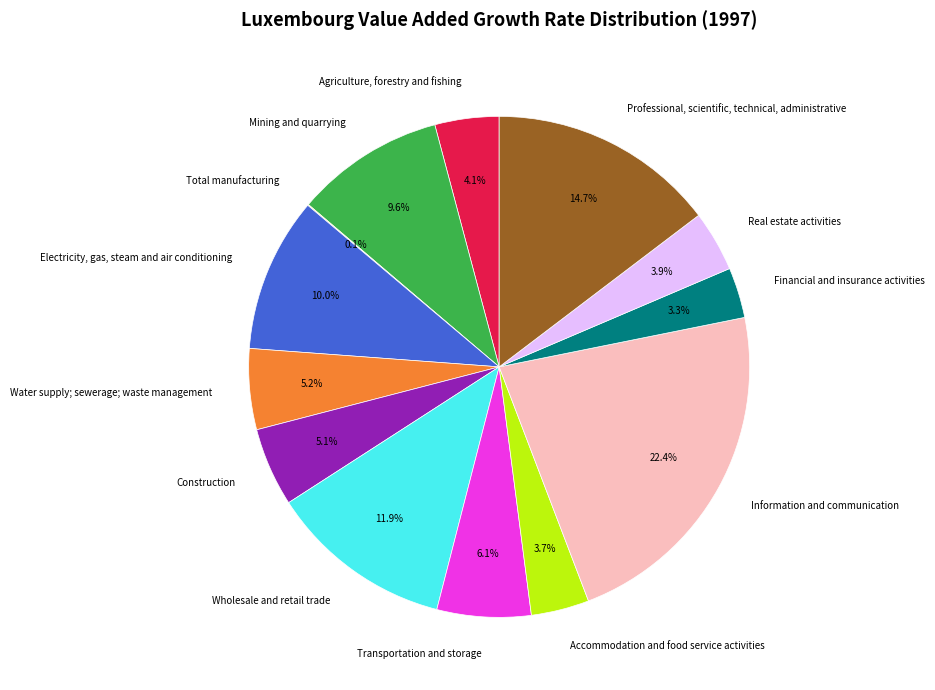

Does Wholesale and retail trade account for over 50% of the chart?

No